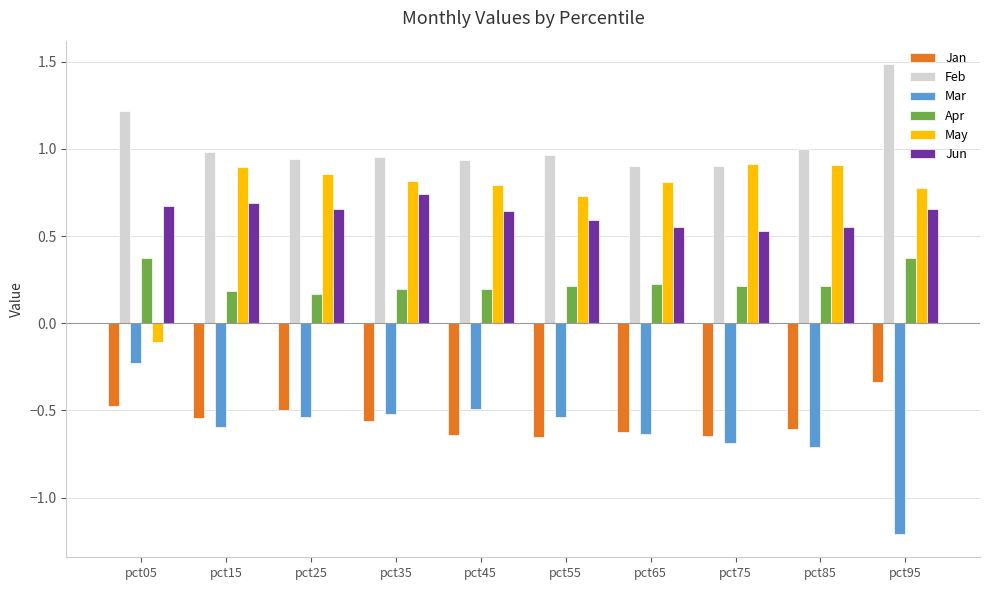

How many series are shown in this chart?

6